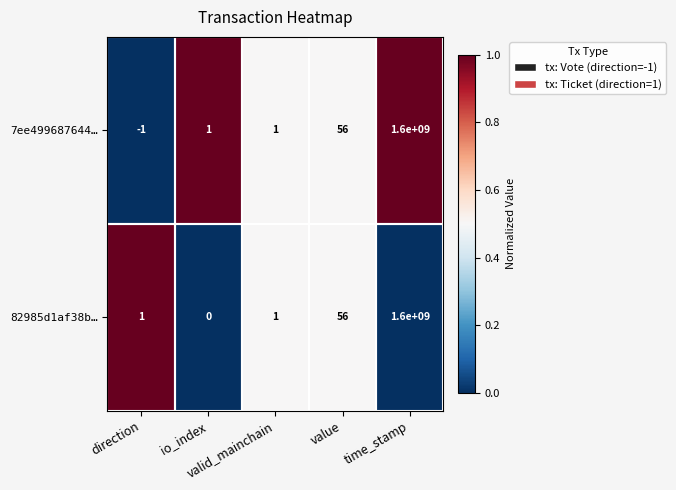

Which series has the largest total across all categories?

82985d1af38b…